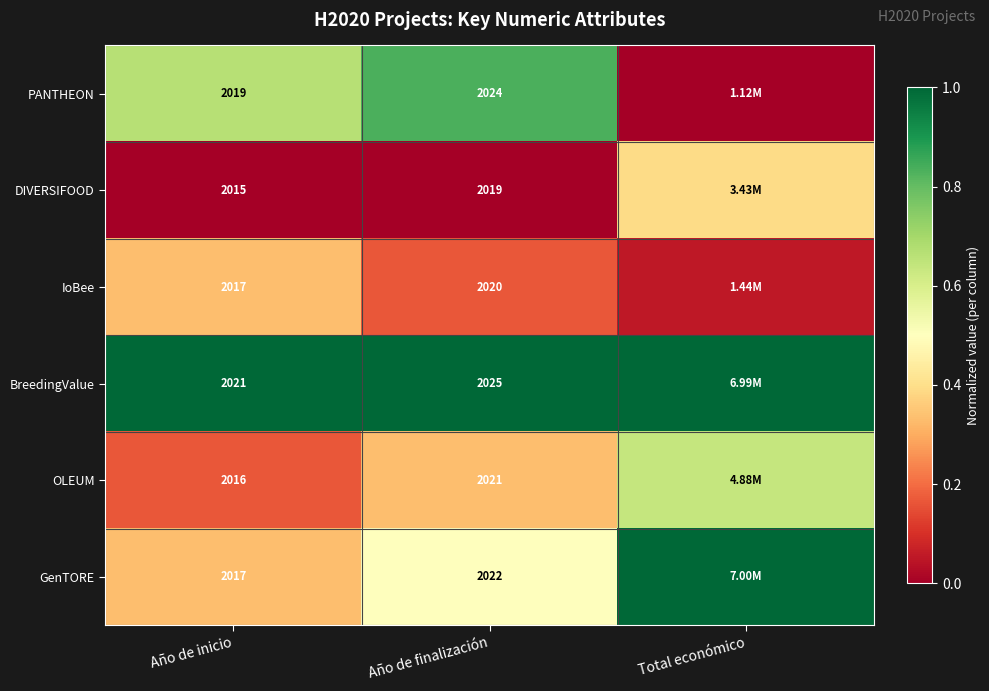

Is the value of GenTORE at Año de inicio greater than the value of BreedingValue at Año de inicio?

No